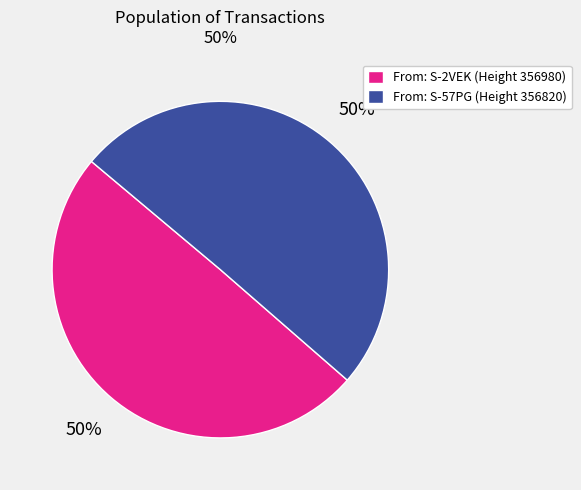

To the nearest percent, what is the average slice percentage?

50%